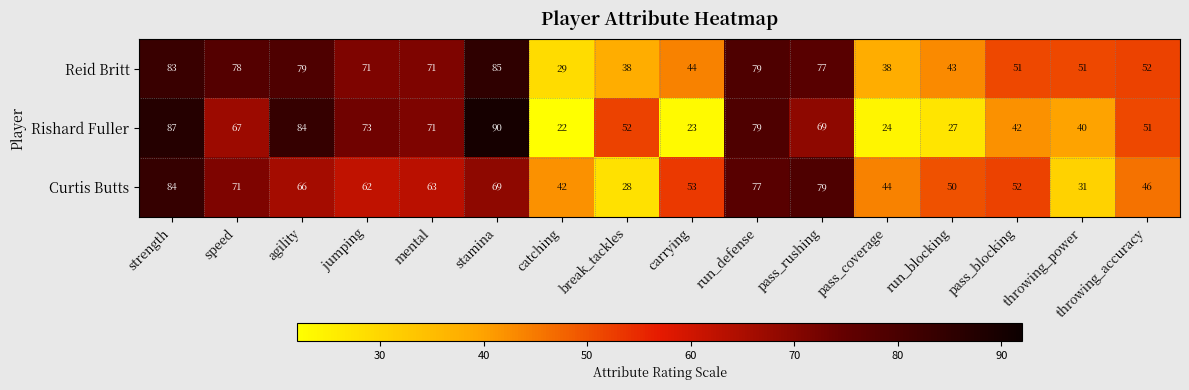

At which label does Reid Britt first exceed 71?

strength